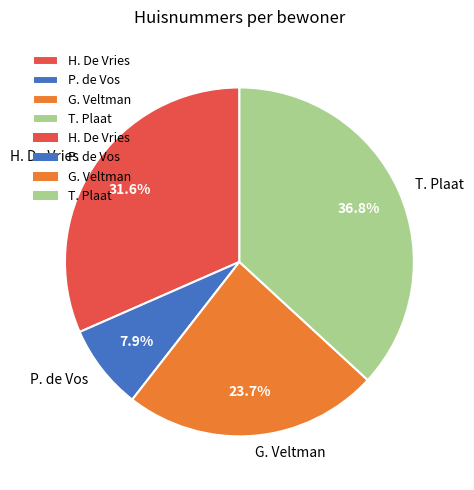

How many slices are in this pie chart?

4